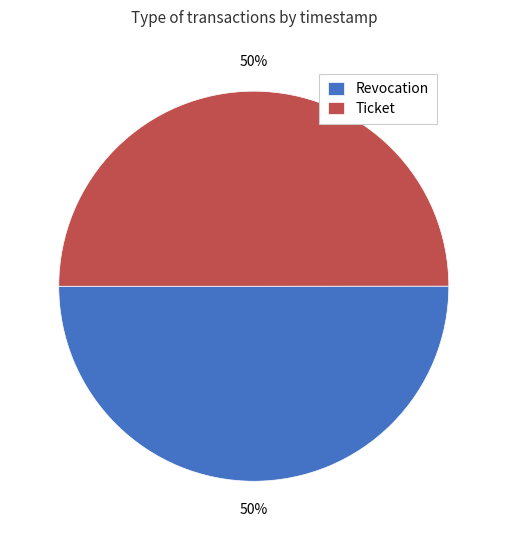

What is the ratio of the value at Revocation to the value at Ticket?

1.0